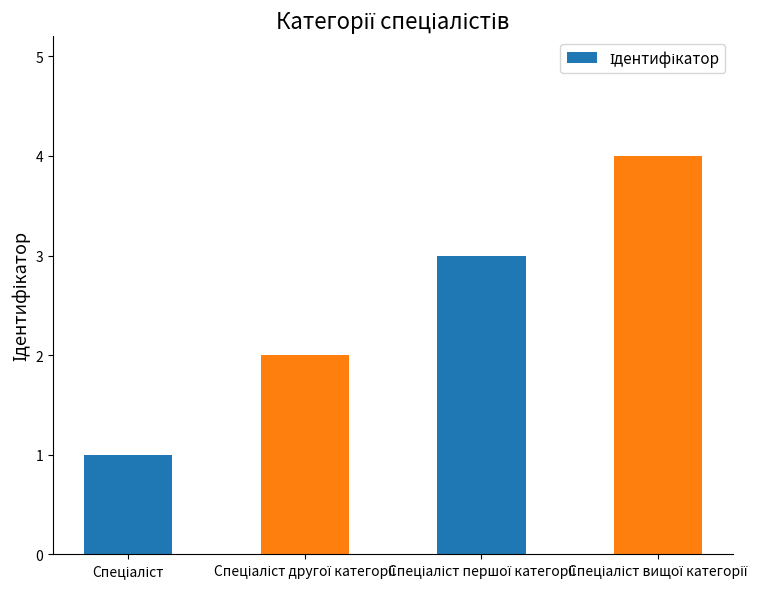

What is the sum of all values?

10